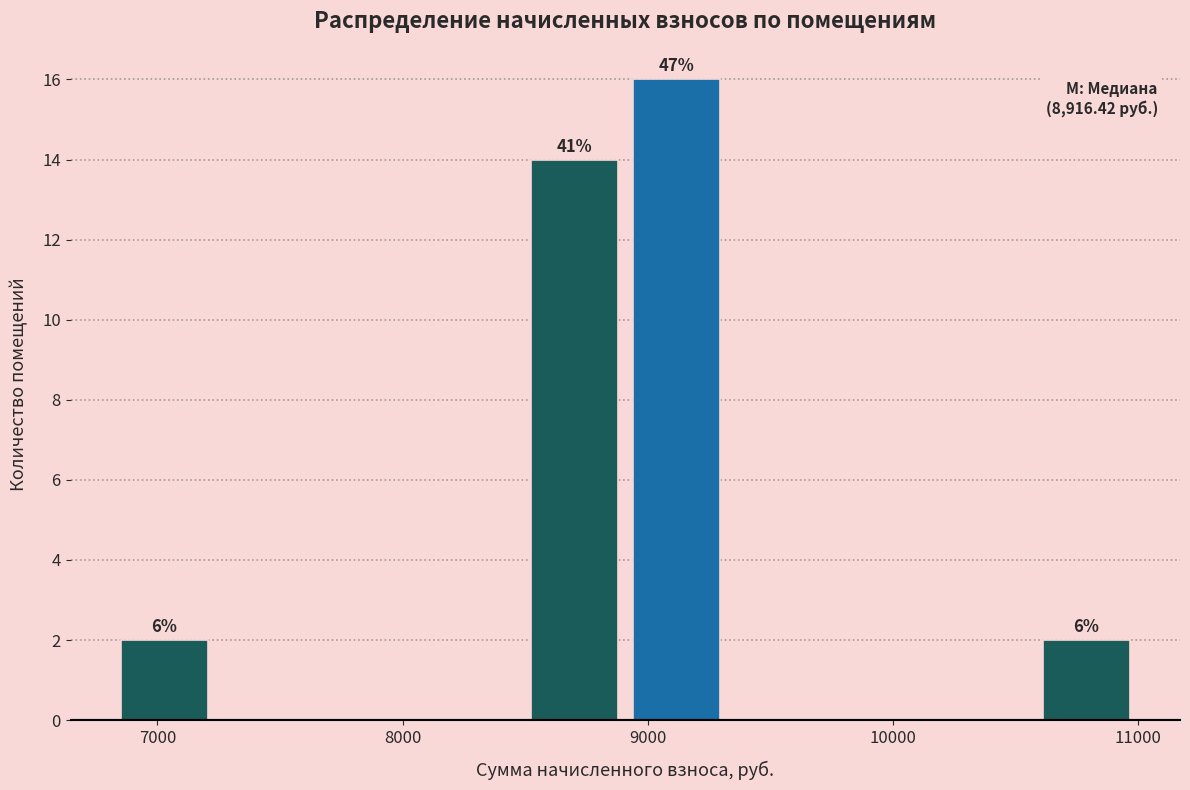

Over which range of the x-axis is the bar tallest?

8900 to 9300